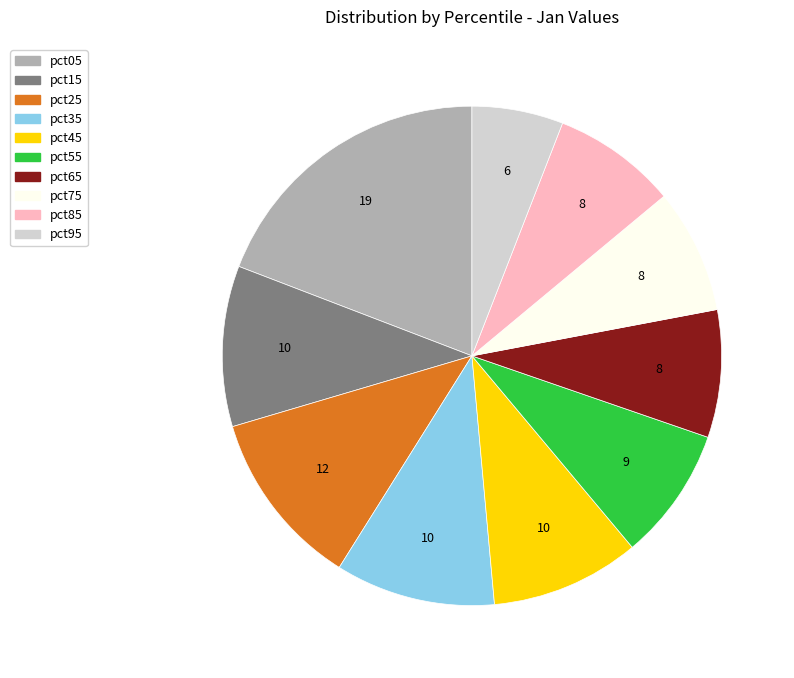

Which slice is the smallest?

pct95